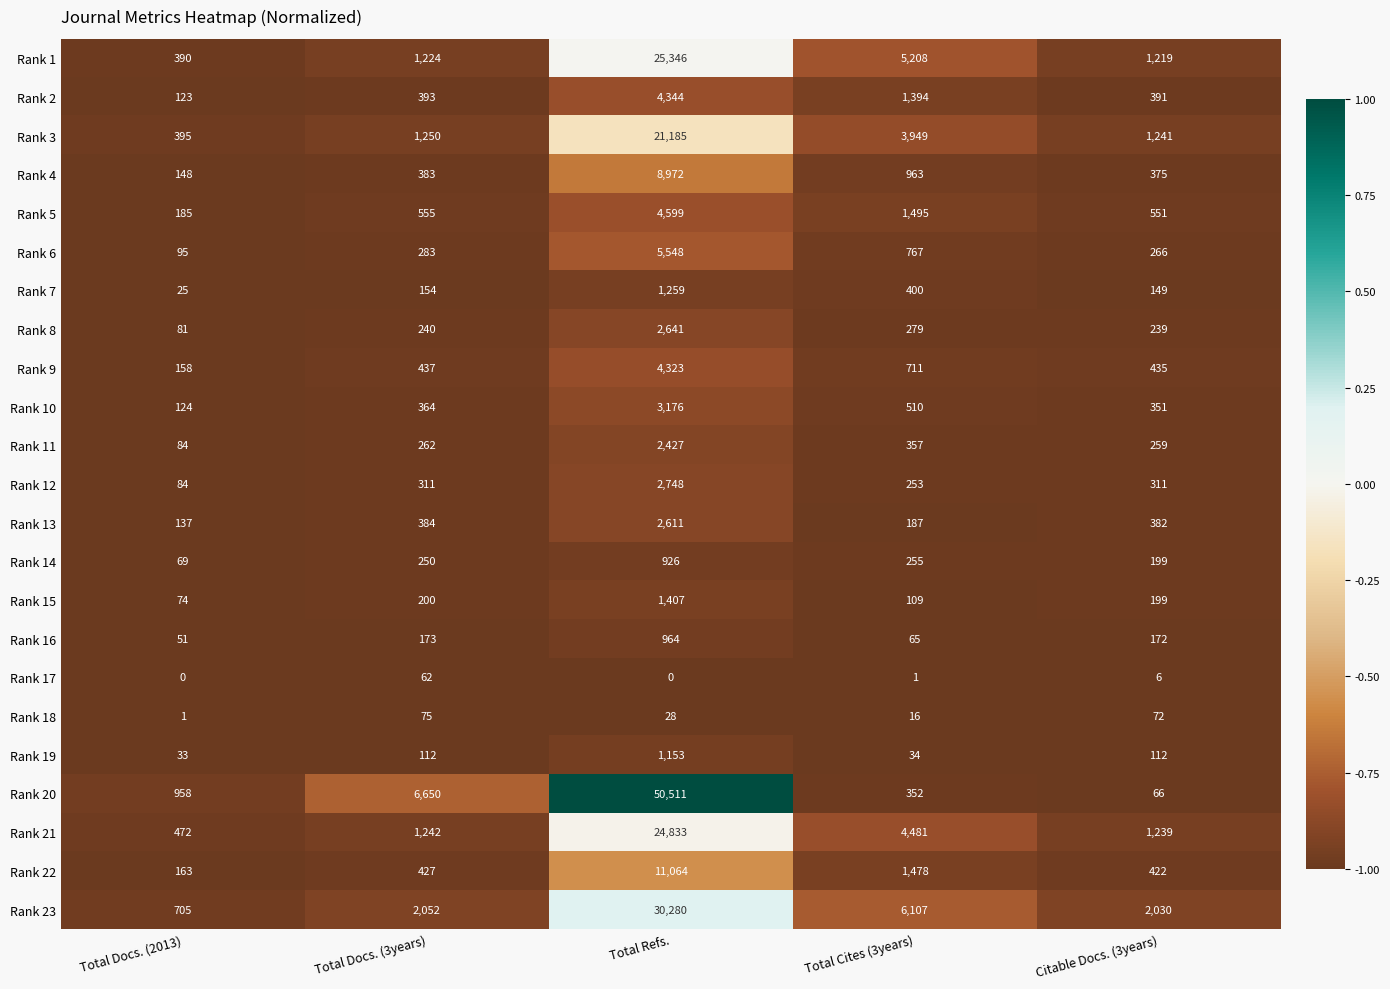

At which category is the sum across all series the highest?

Total Refs.